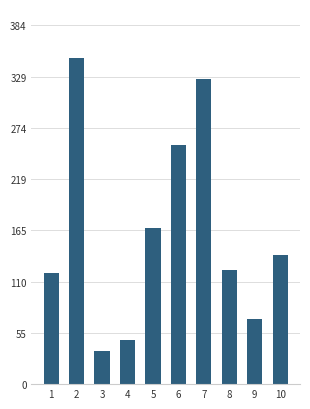

What is the sum of all values?

1630.2